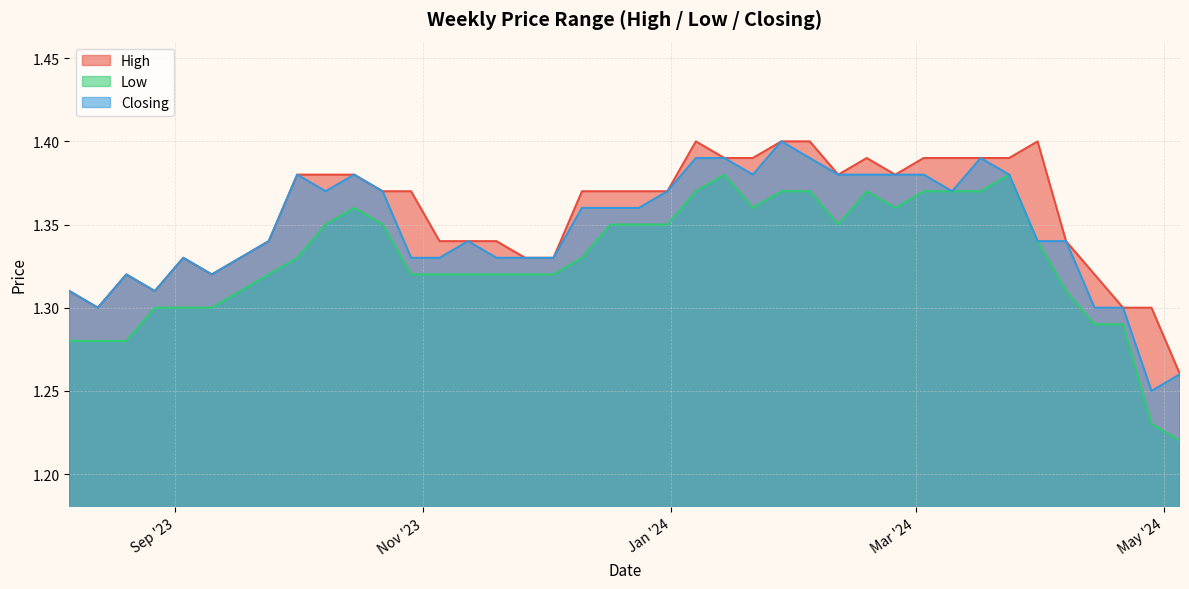

True or false: Low has more than 0 points higher than both neighbors.

True